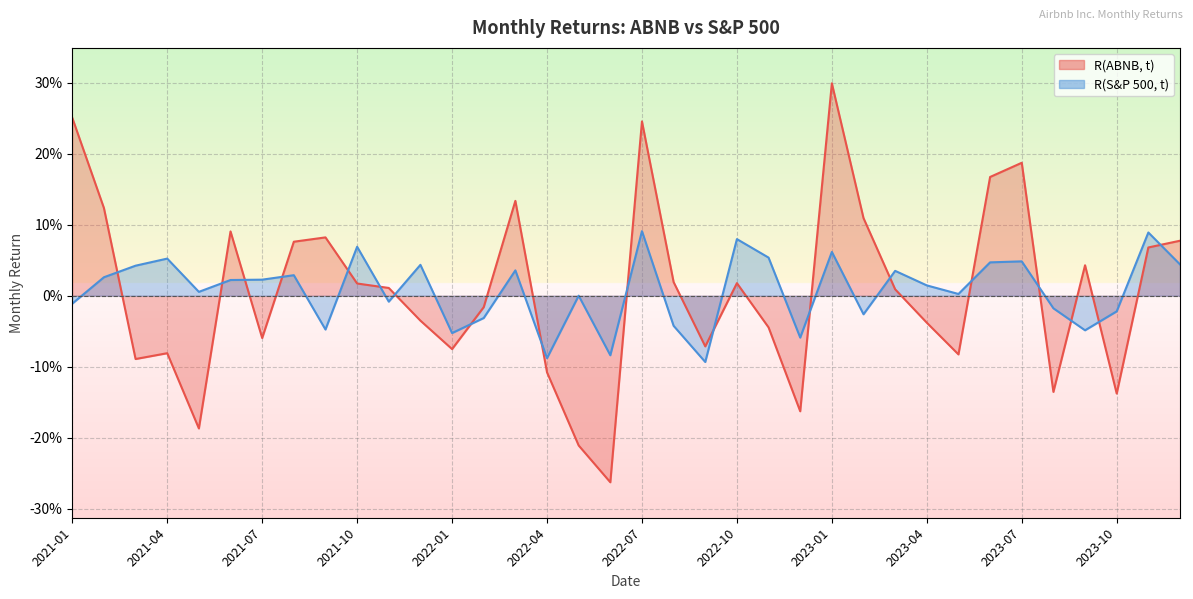

At which label is R(S&P 500, t) closest to 0?

2022-05